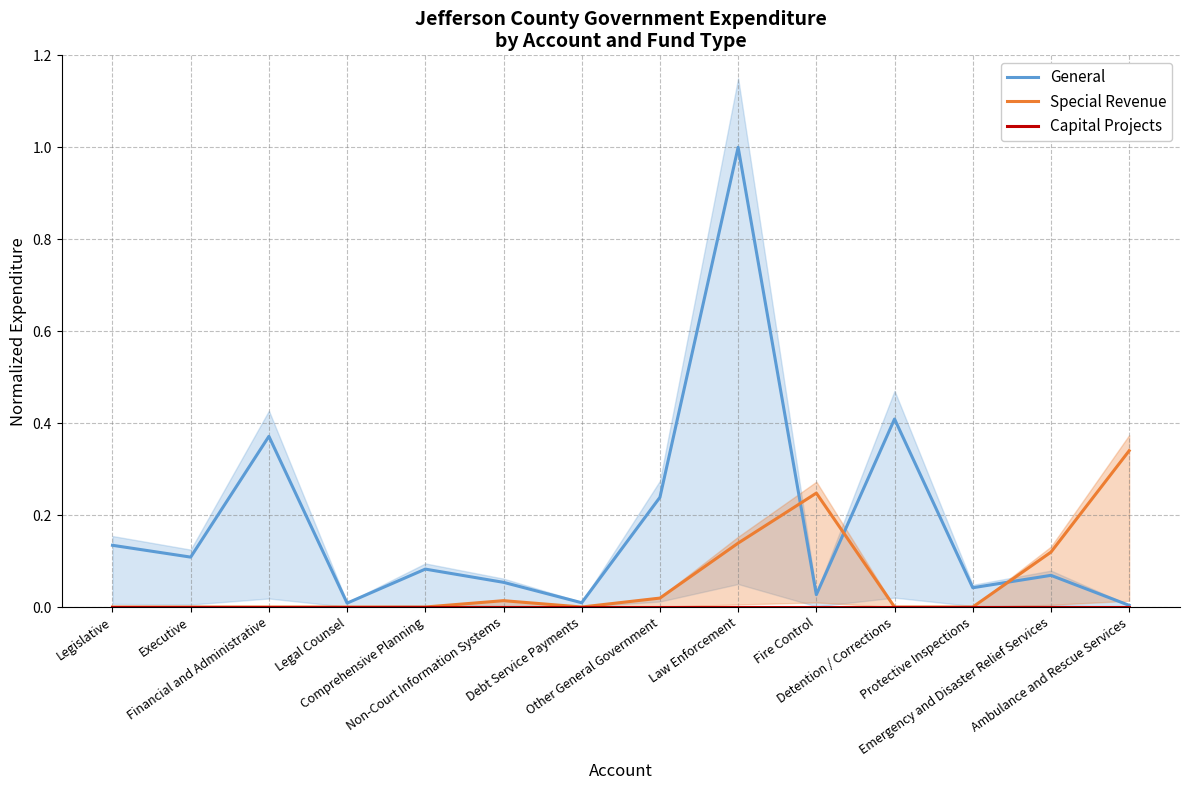

How many values in Special Revenue are above zero?

6